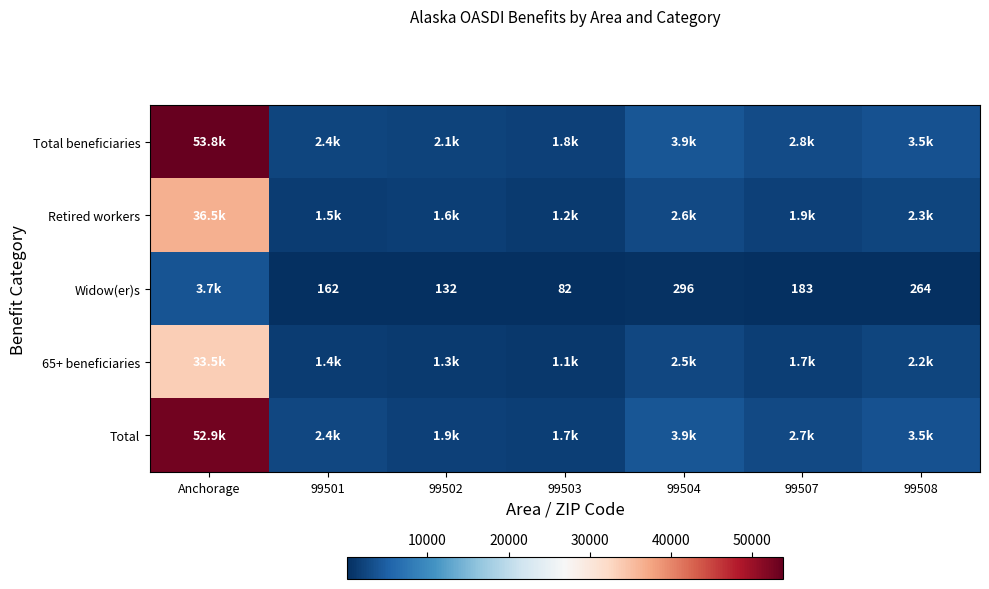

Where does the Retired workers series first go above 1946?

Anchorage